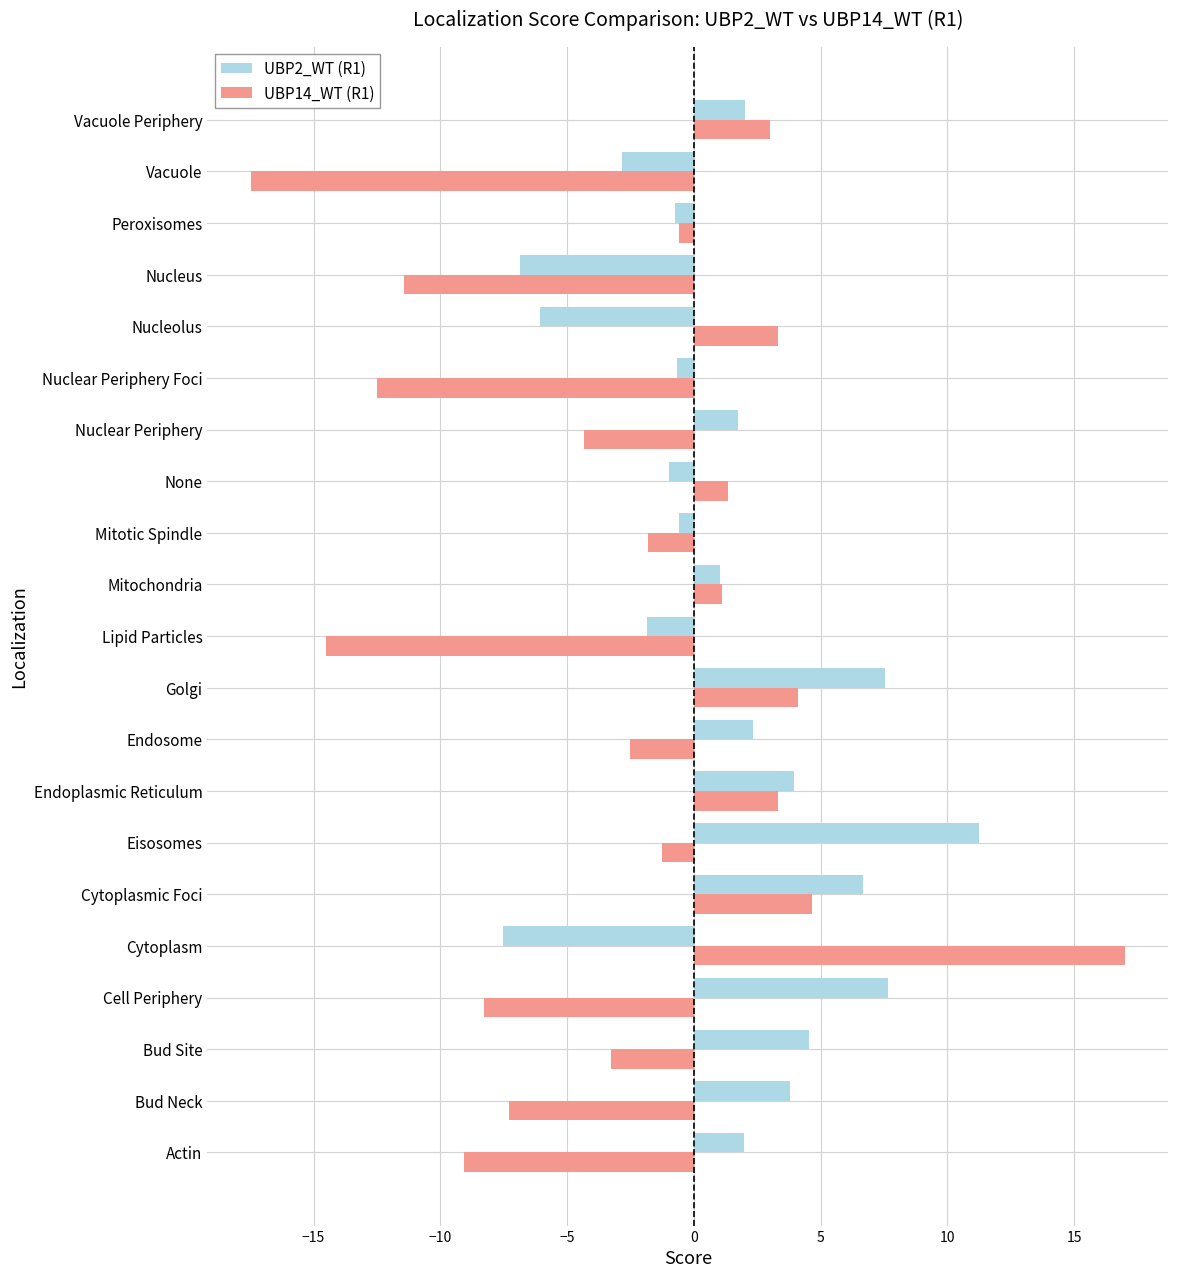

What is the average value of the UBP2_WT (R1) series?

1.3